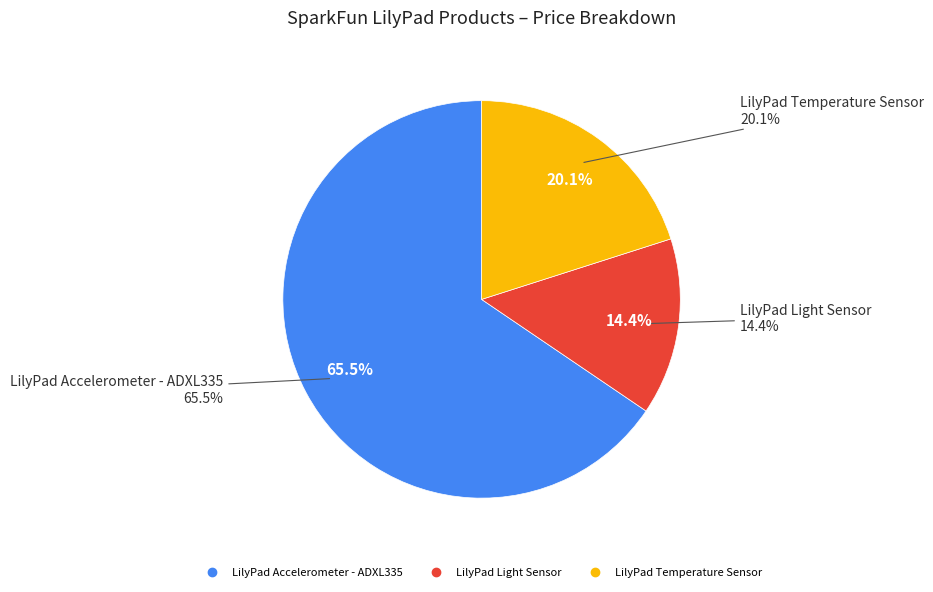

How many slices are in this pie chart?

3